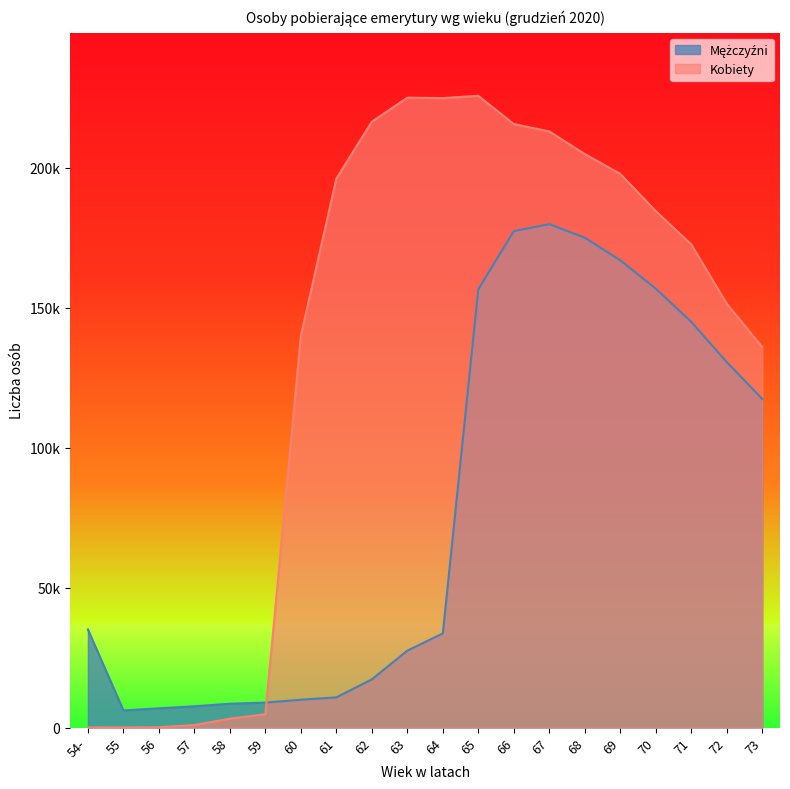

Between which two adjacent categories do Kobiety and Mężczyźni first intersect?

59 and 60